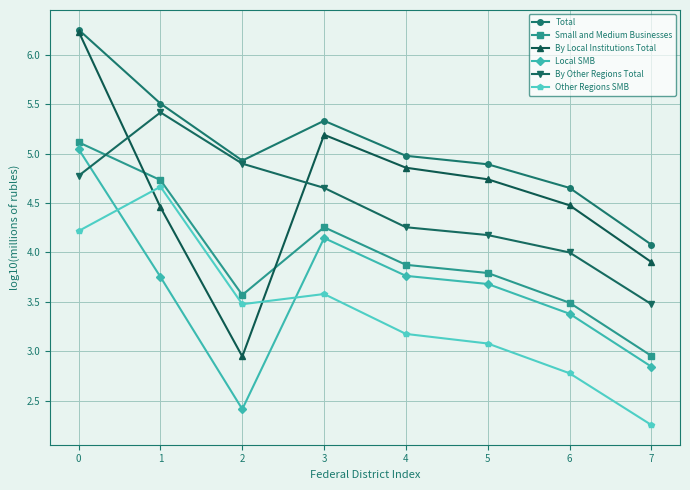

True or false: By Other Regions Total and Small and Medium Businesses intersect in this chart.

True